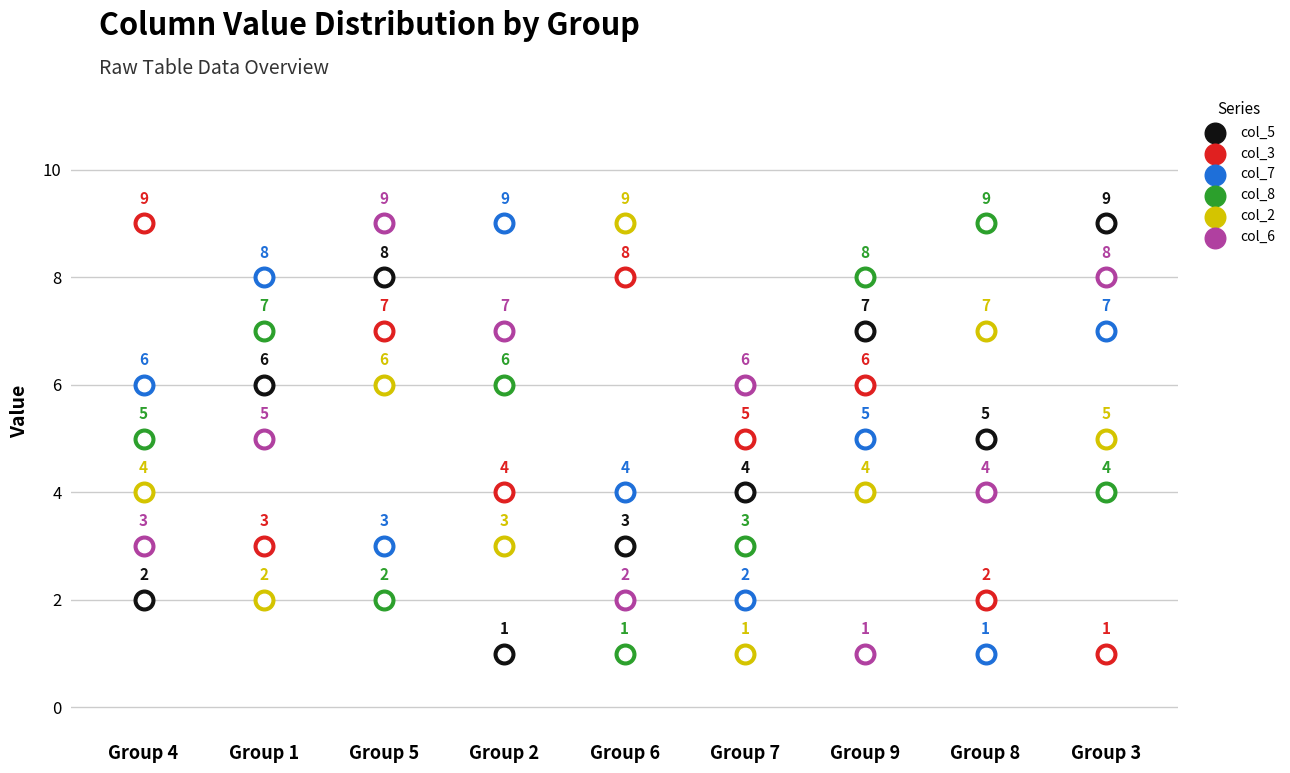

Which series has the largest total across all categories?

col_5